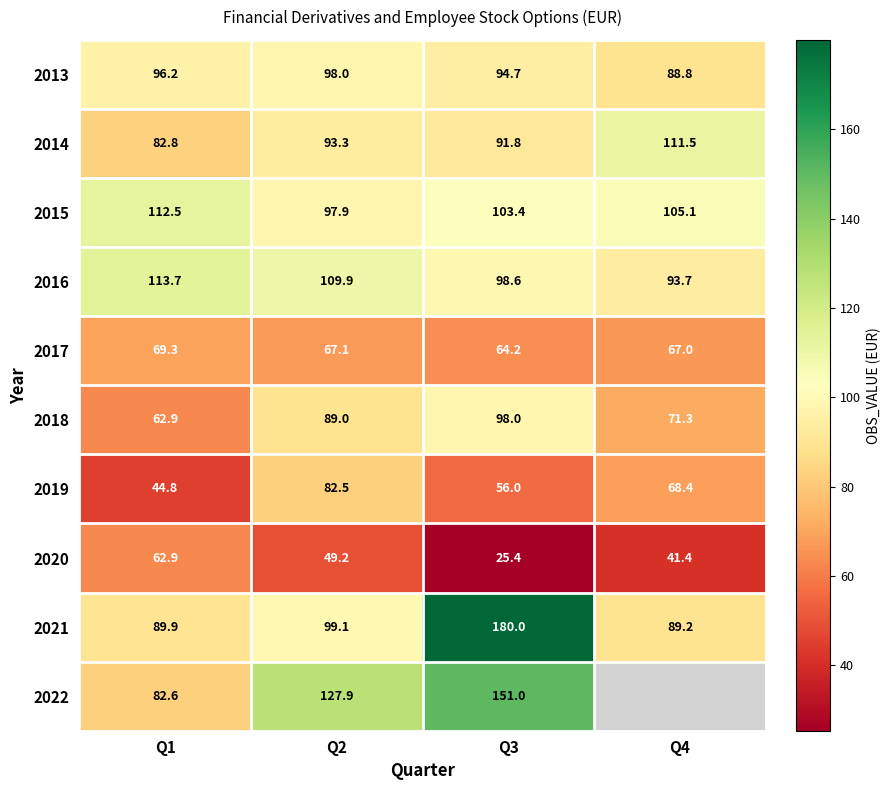

Is the value of 2016 at Q3 greater than the value of 2015 at Q1?

No